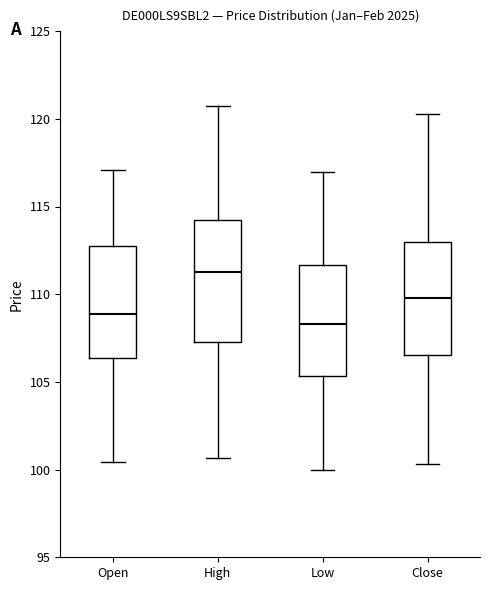

Reading left to right, read every box against the y-axis: the position of its median line, the range the box covers, and the ends of its whiskers. The values are not printed on the chart, so give them approximately, as read against the axis.

Open: median 109.0, box 106.5 to 112.5, whiskers 100.5 to 117.0
High: median 111.5, box 107.0 to 114.0, whiskers 100.5 to 120.5
Low: median 108.5, box 105.5 to 111.5, whiskers 100.0 to 117.0
Close: median 110.0, box 106.5 to 113.0, whiskers 100.5 to 120.5